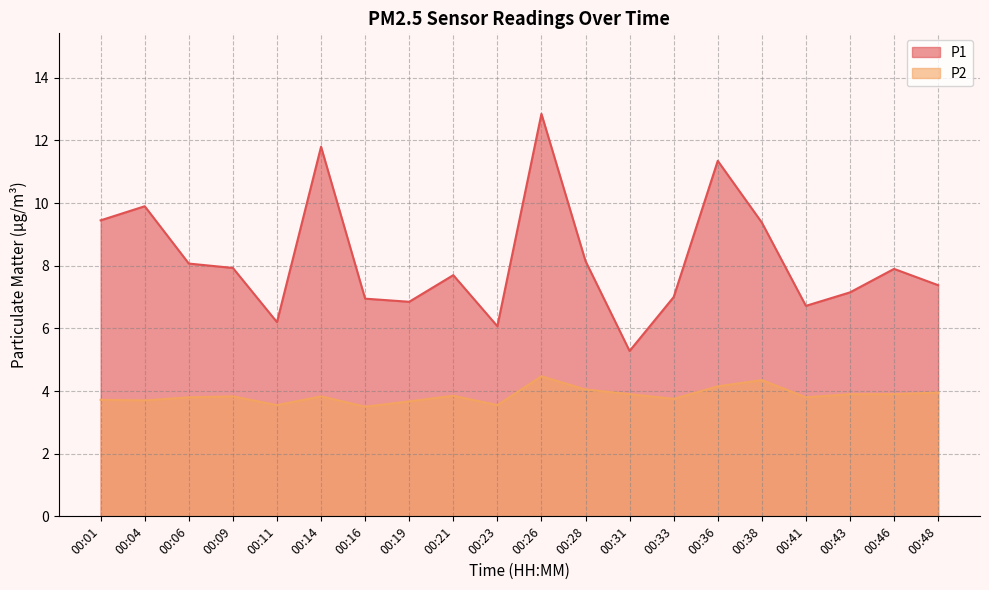

What is the value of the P1 point at the 11th from the left?

12.8